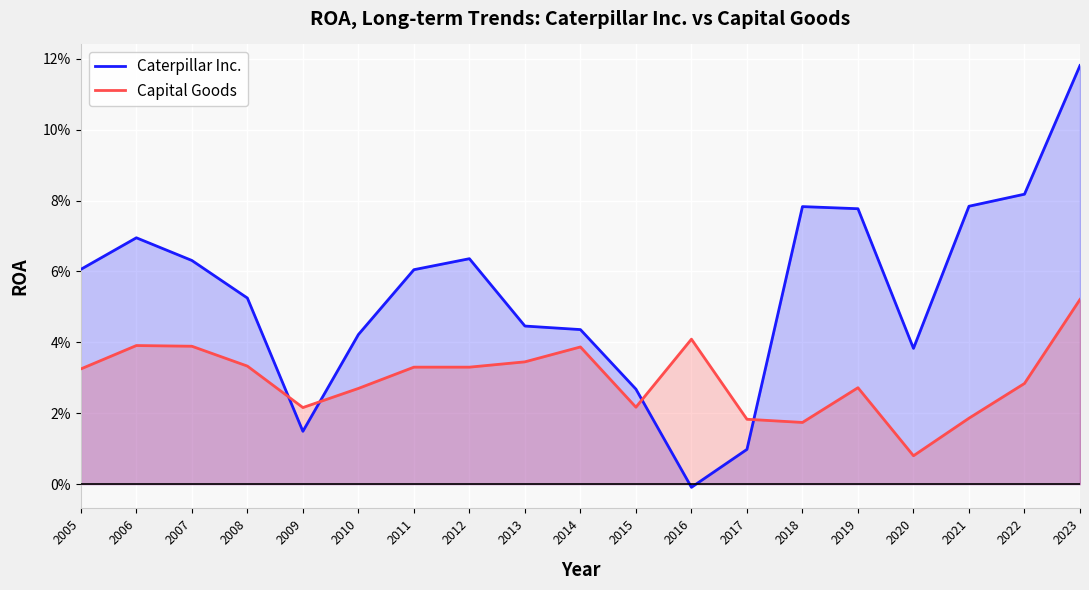

What is the maximum value for Caterpillar Inc.?

0.1